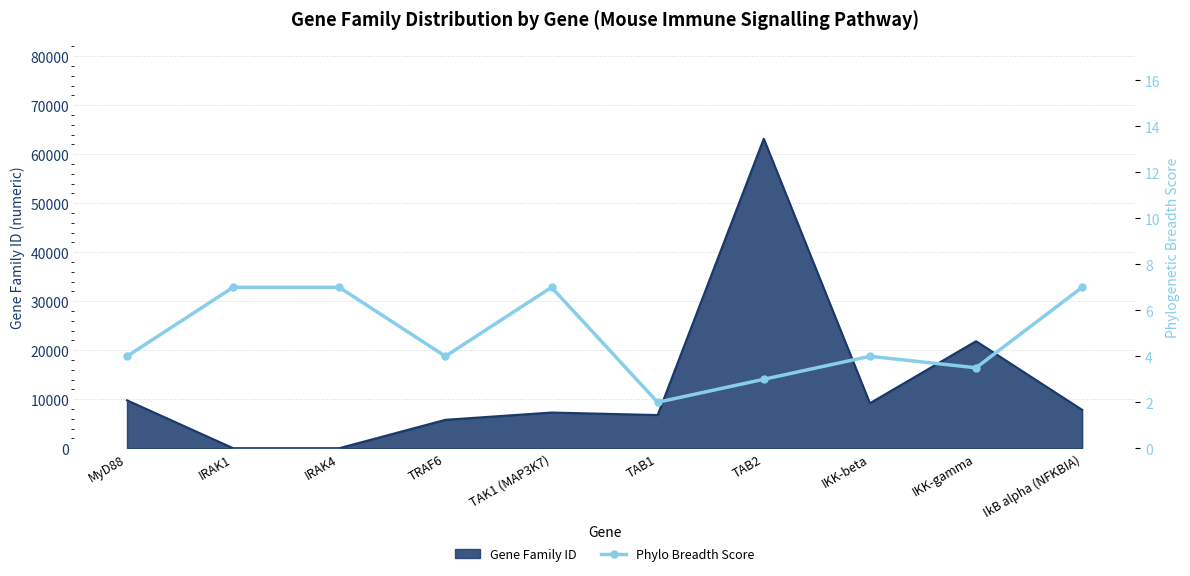

At which label does Gene Family ID reach its peak?

TAB2